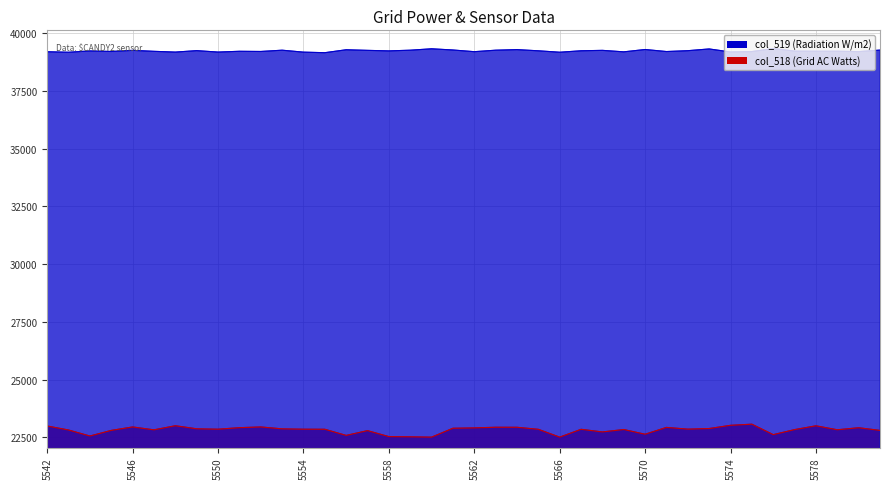

Rank the series at 5566 from lowest to highest value.

col_518, col_519